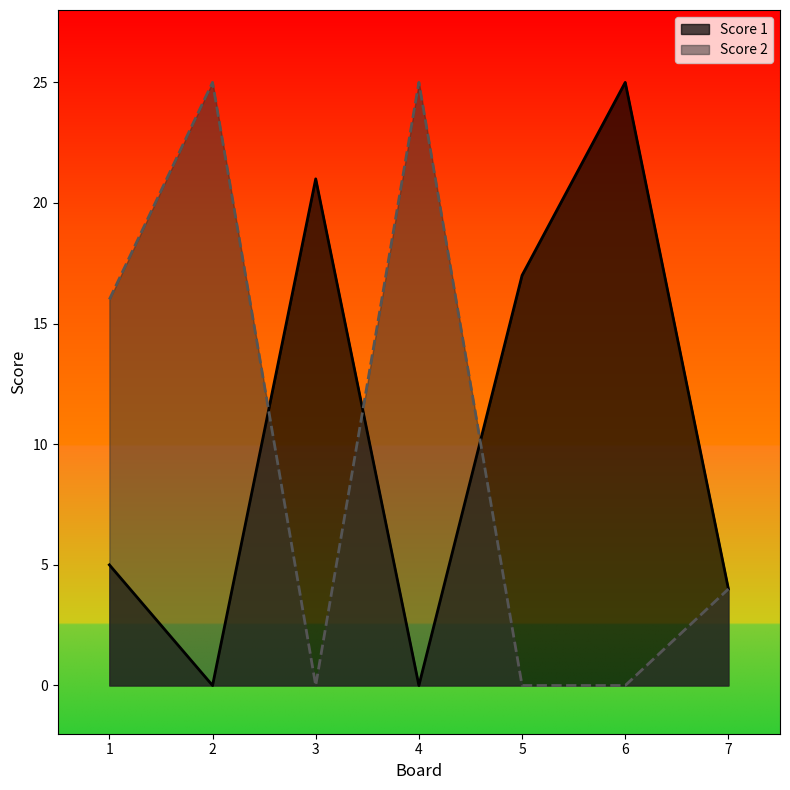

What is the difference between the highest and lowest values at 4?

25